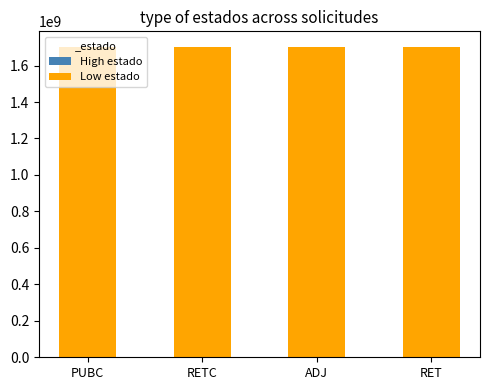

At which category is the sum across all series the highest?

PUBC